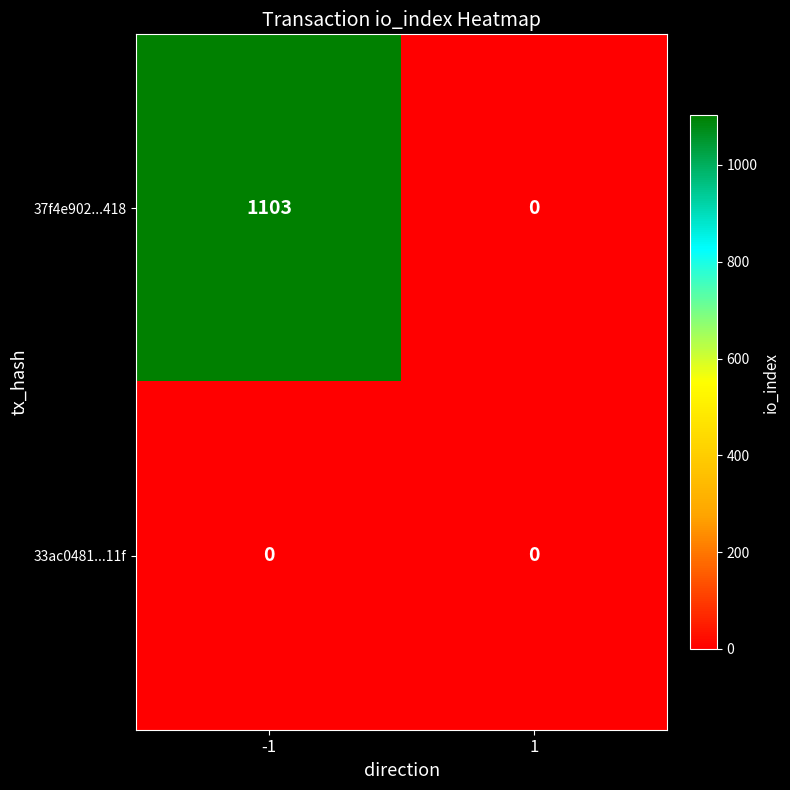

At which category is the sum across all series the highest?

-1